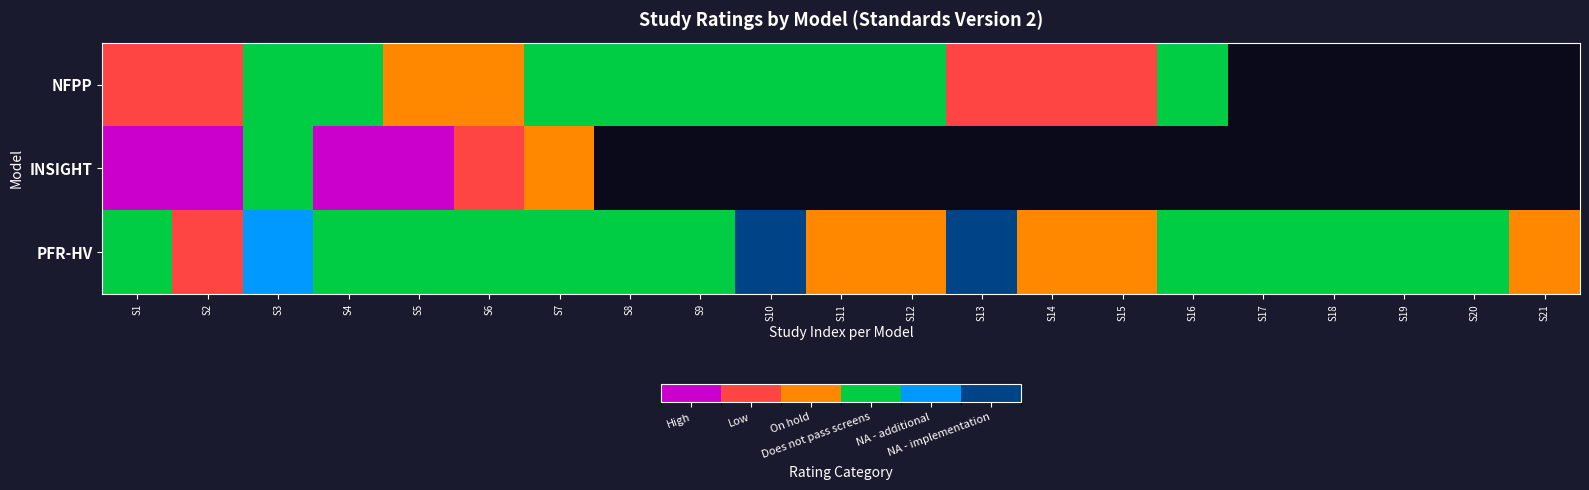

Which series has the largest total across all categories?

PFR-HV